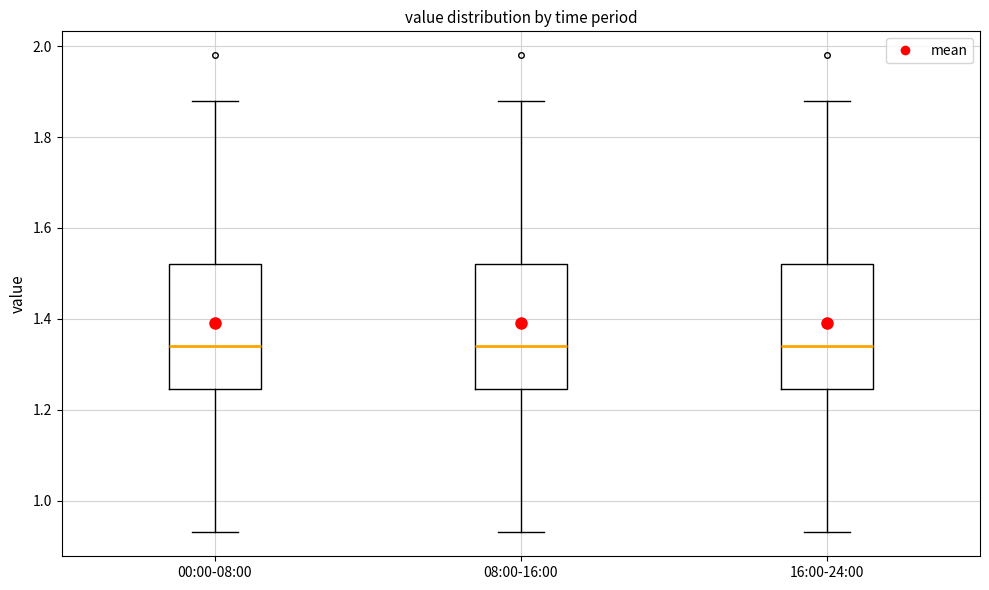

Where is the upper edge of the box for 16:00-24:00 on the y-axis? The values are not printed on the chart, so give them approximately, as read against the axis.

1.52